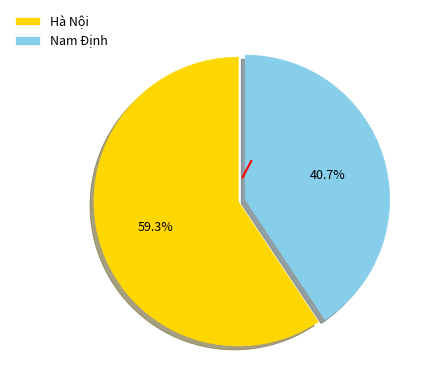

Is there a majority slice in this chart?

Yes